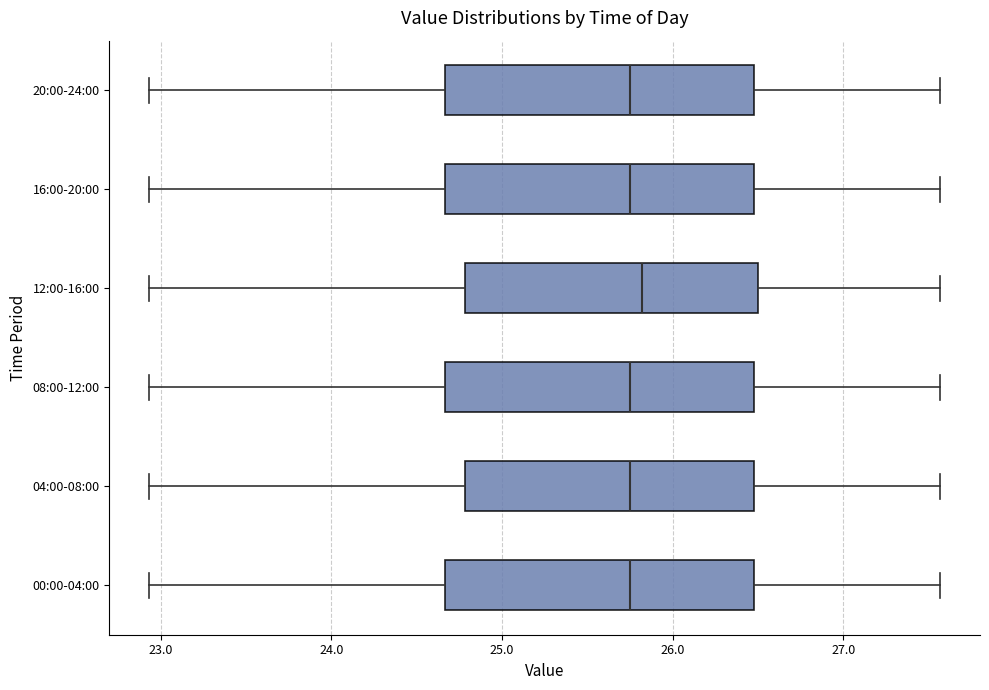

Reading bottom to top, read every box against the x-axis: the position of its median line, the range the box covers, and the ends of its whiskers. The values are not printed on the chart, so give them approximately, as read against the axis.

00:00-04:00: median 25.8, box 24.7 to 26.5, whiskers 22.9 to 27.6
04:00-08:00: median 25.8, box 24.8 to 26.5, whiskers 22.9 to 27.6
08:00-12:00: median 25.8, box 24.7 to 26.5, whiskers 22.9 to 27.6
12:00-16:00: median 25.8, box 24.8 to 26.5, whiskers 22.9 to 27.6
16:00-20:00: median 25.8, box 24.7 to 26.5, whiskers 22.9 to 27.6
20:00-24:00: median 25.8, box 24.7 to 26.5, whiskers 22.9 to 27.6